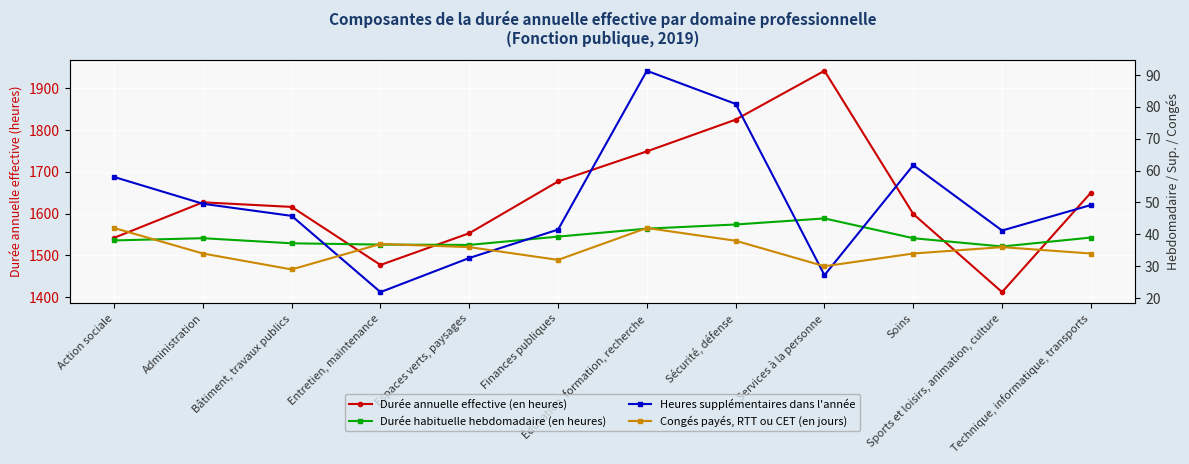

What is the approximate value of Heures supplémentaires dans l'année at Administration?

49.6